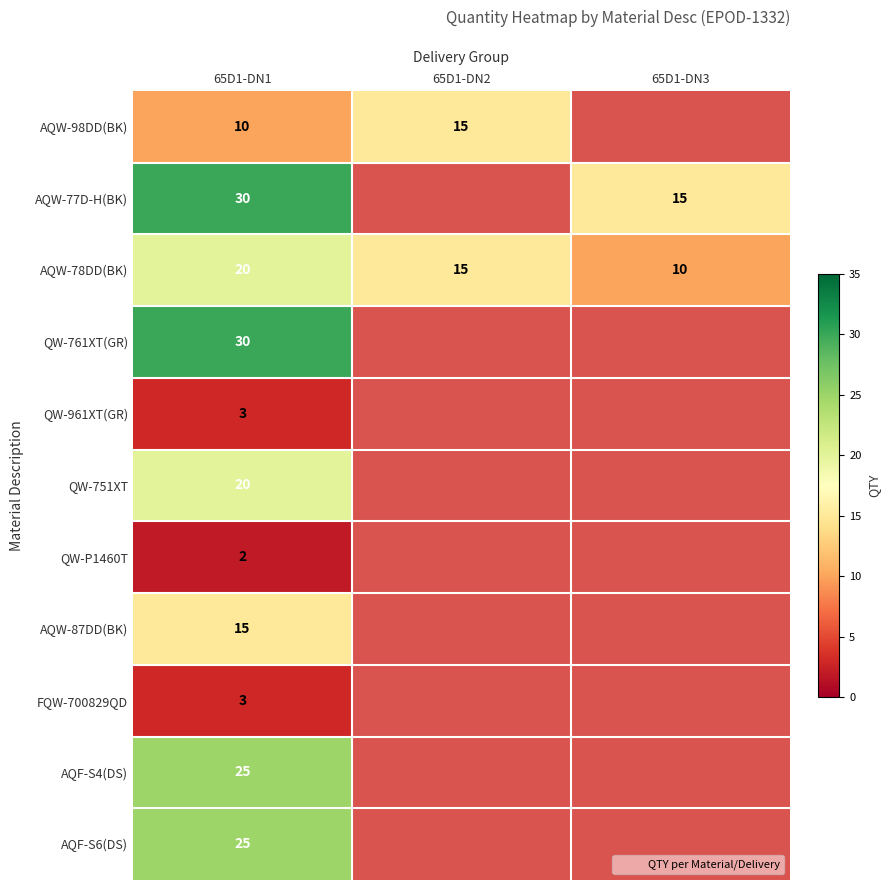

True or false: FQW-700829QD has a value of 3 at 65D1-DN1.

True